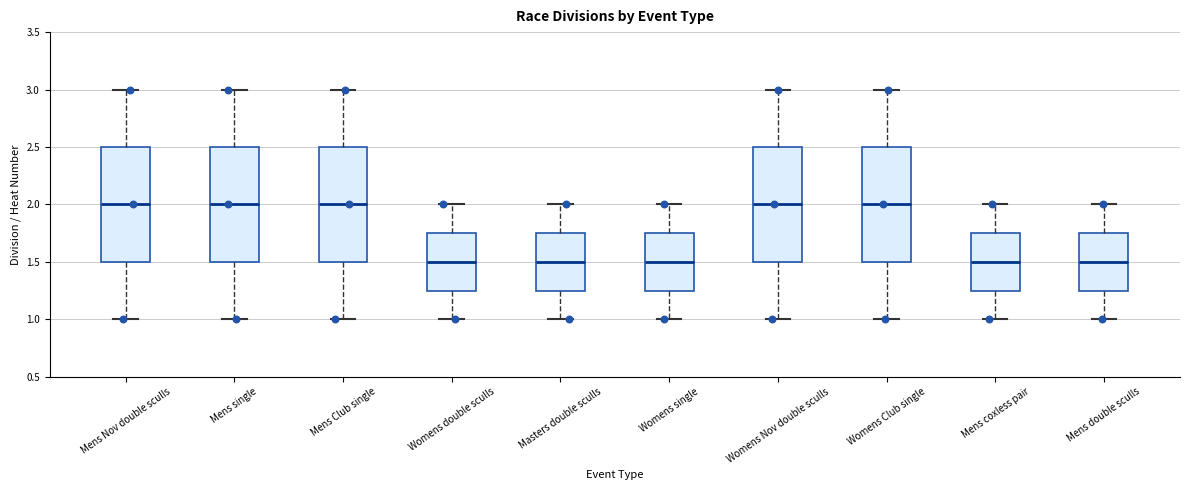

Reading left to right, read every box against the y-axis: the position of its median line, the range the box covers, and the ends of its whiskers. The values are not printed on the chart, so give them approximately, as read against the axis.

Mens Nov double sculls: median 2.00, box 1.50 to 2.50, whiskers 1.00 to 3.00
Mens single: median 2.00, box 1.50 to 2.50, whiskers 1.00 to 3.00
Mens Club single: median 2.00, box 1.50 to 2.50, whiskers 1.00 to 3.00
Womens double sculls: median 1.50, box 1.25 to 1.75, whiskers 1.00 to 2.00
Masters double sculls: median 1.50, box 1.25 to 1.75, whiskers 1.00 to 2.00
Womens single: median 1.50, box 1.25 to 1.75, whiskers 1.00 to 2.00
Womens Nov double sculls: median 2.00, box 1.50 to 2.50, whiskers 1.00 to 3.00
Womens Club single: median 2.00, box 1.50 to 2.50, whiskers 1.00 to 3.00
Mens coxless pair: median 1.50, box 1.25 to 1.75, whiskers 1.00 to 2.00
Mens double sculls: median 1.50, box 1.25 to 1.75, whiskers 1.00 to 2.00